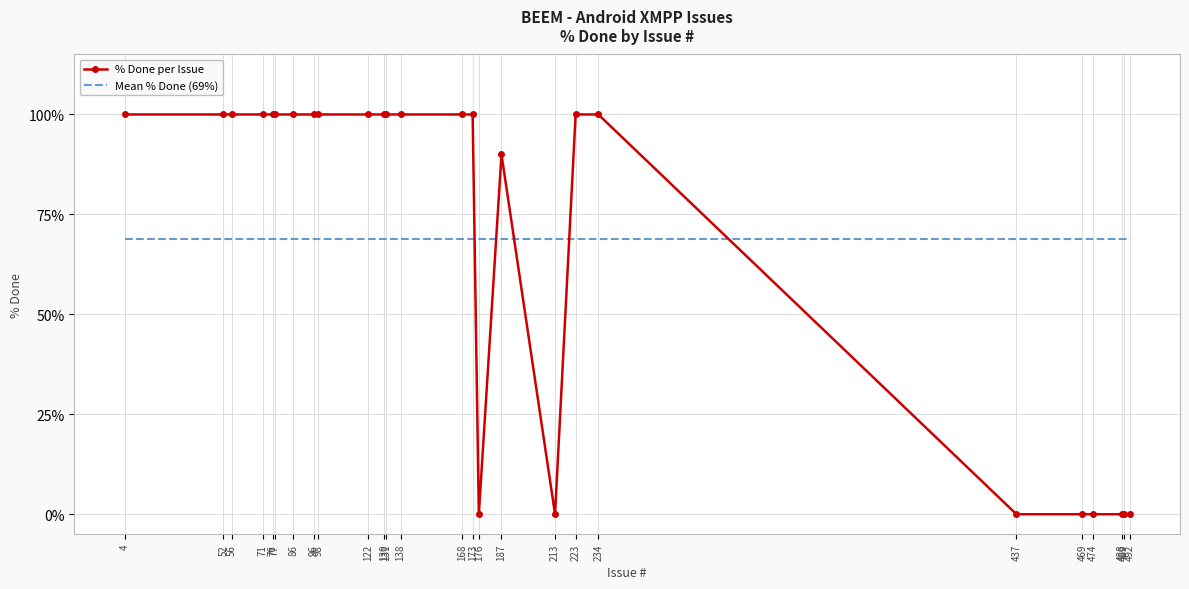

Rank the series by their maximum value, from lowest to highest.

Mean % Done (69%), % Done per Issue